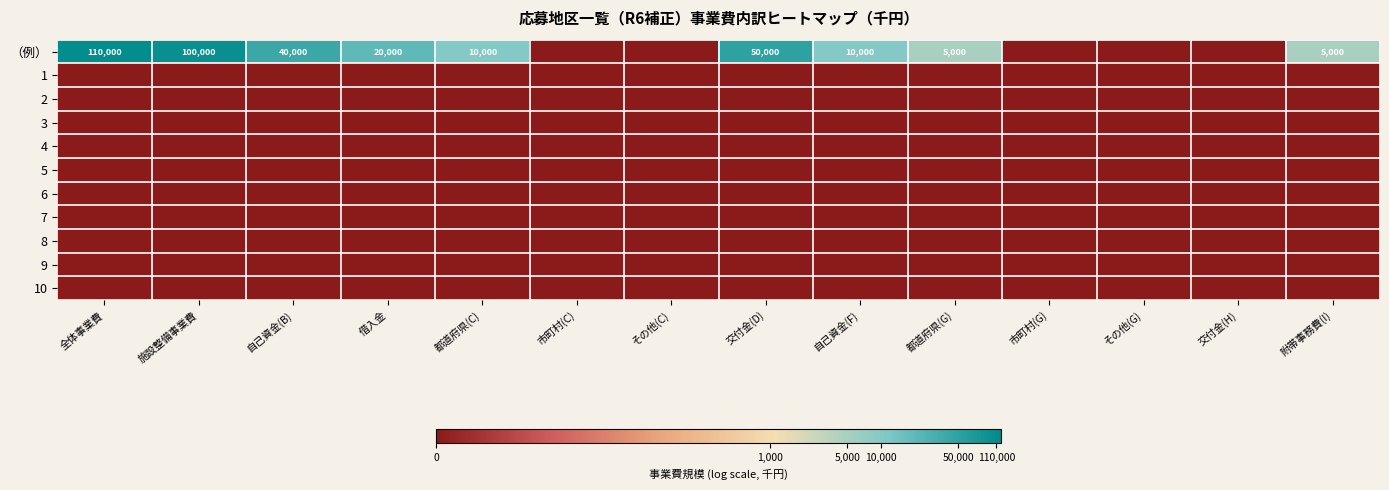

The 6 series shows 0.0 at 市町村(G). True or false?

True